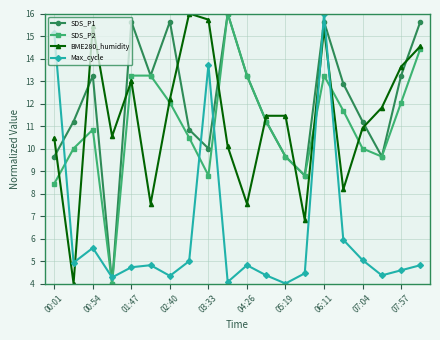

What is the lowest value of the Max_cycle series?

4.0